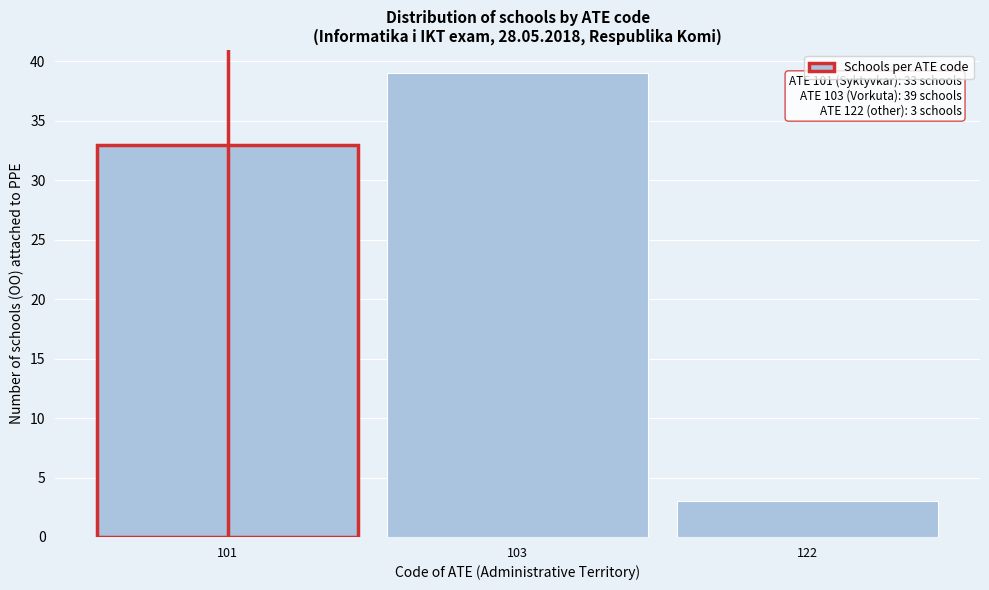

Reading left to right, transcribe all the data shown in this chart.

33	39	3